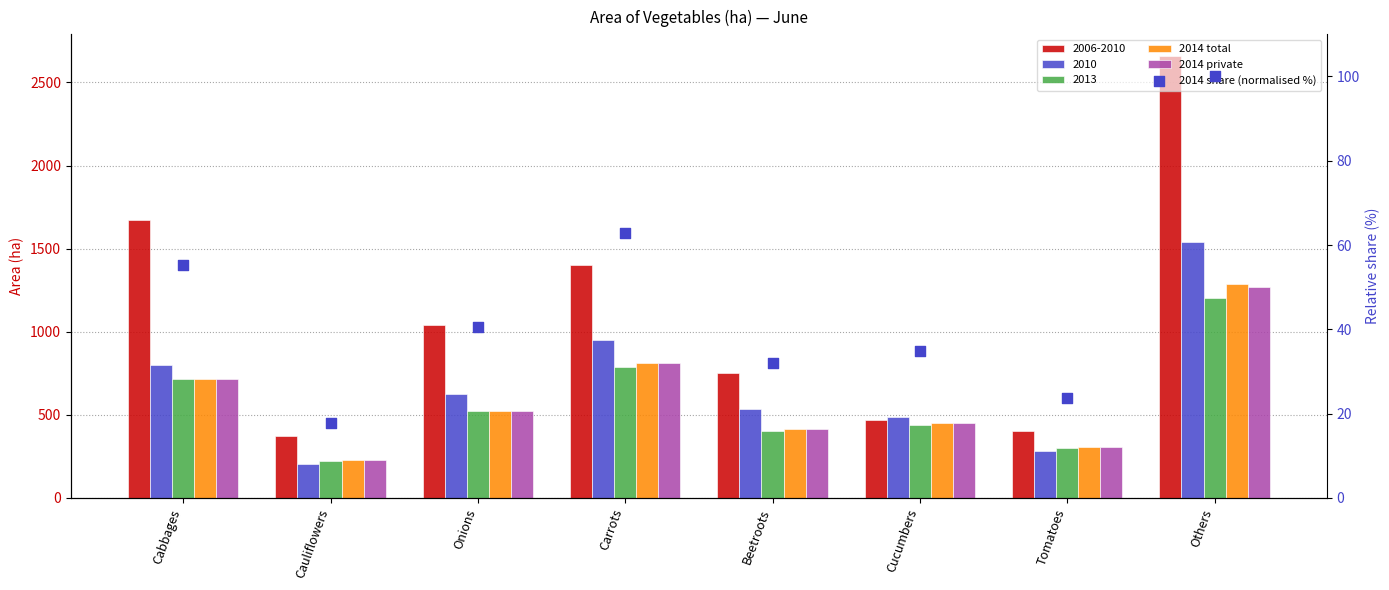

Which series has the largest total across all categories?

2014 total